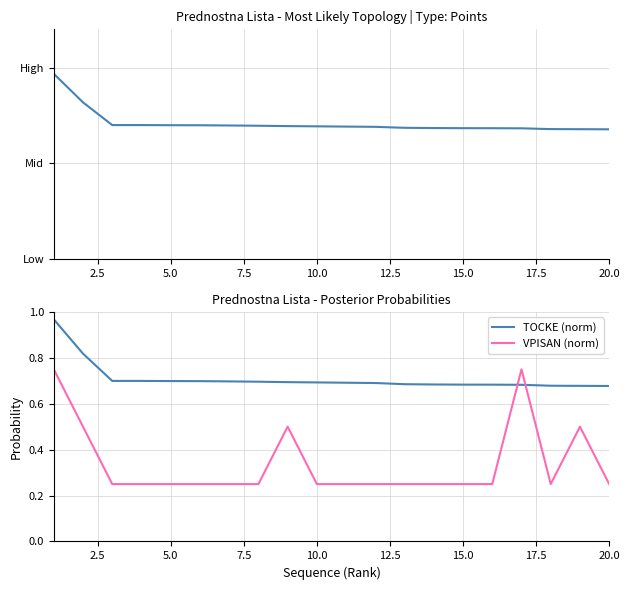

Is it true that TOCKE (norm) equals 1.0 at 20.0?

False